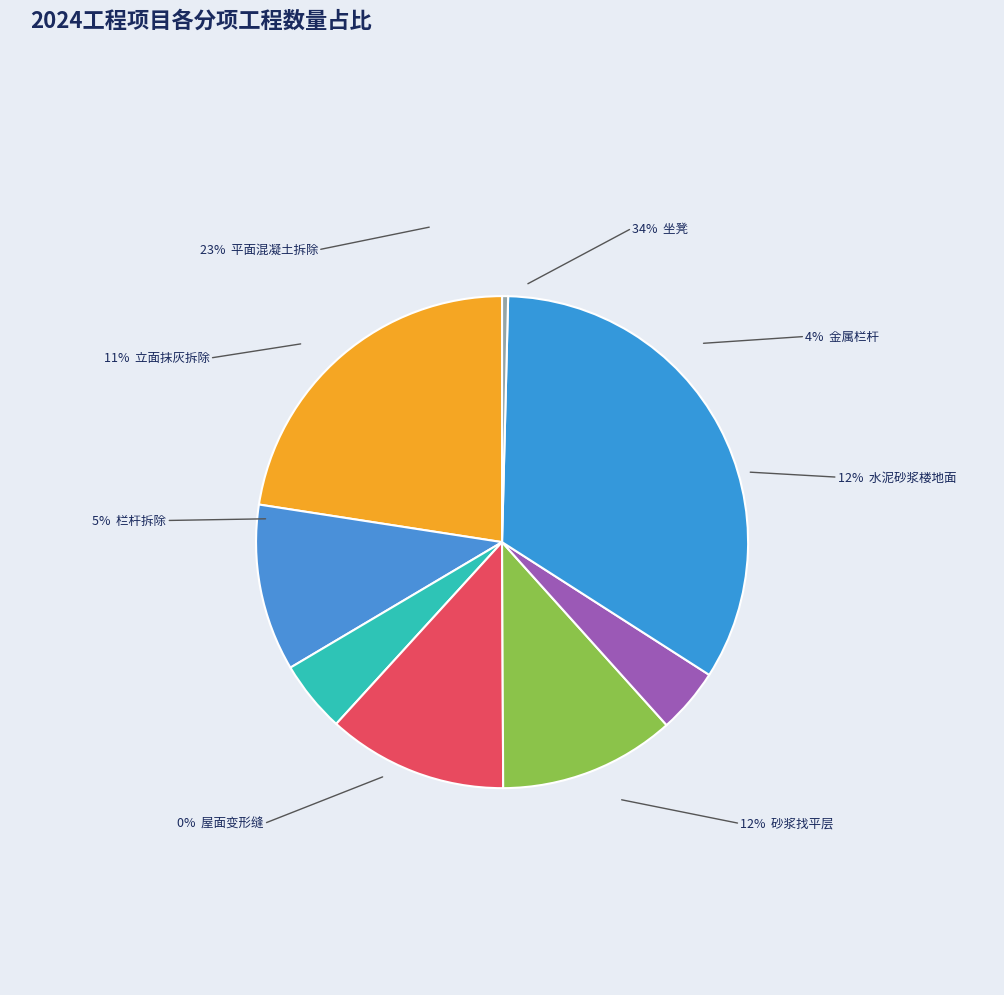

Count the number of slices in the pie.

8